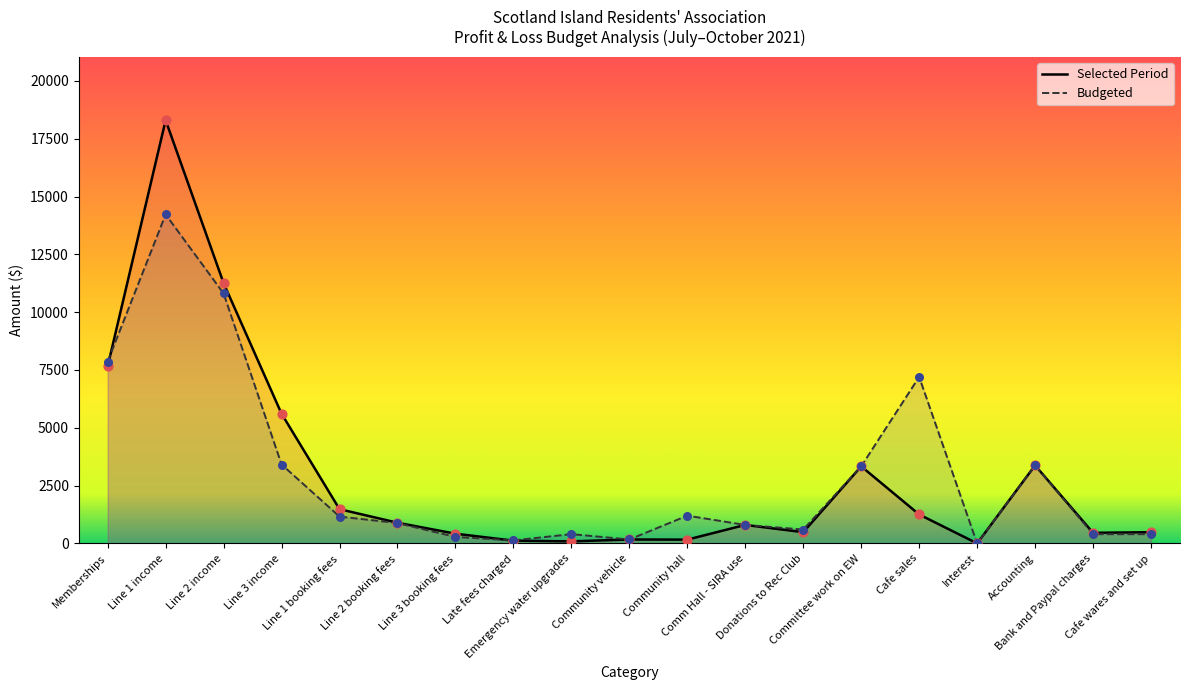

Which series reaches the maximum Y coordinate?

Selected Period